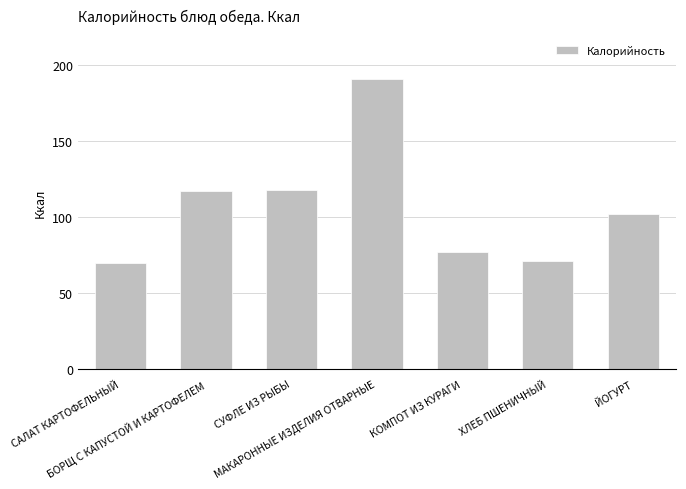

Which label corresponds to the largest value in the chart?

МАКАРОННЫЕ ИЗДЕЛИЯ ОТВАРНЫЕ